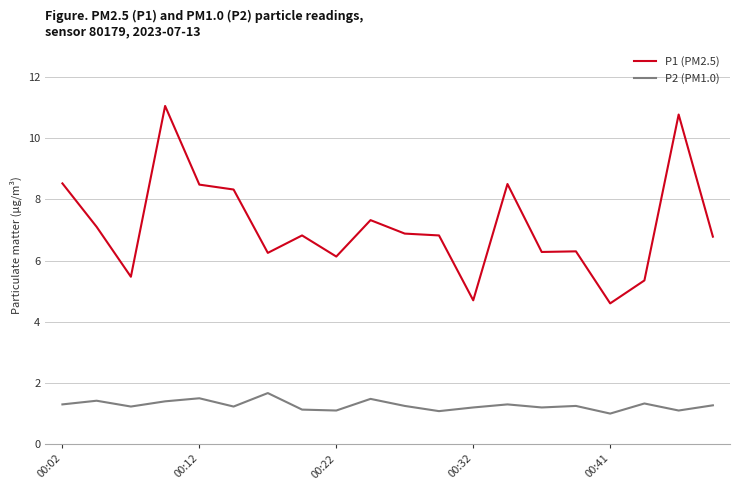

What is the difference between the maximum and minimum values in the P2 (PM1.0) series?

0.7